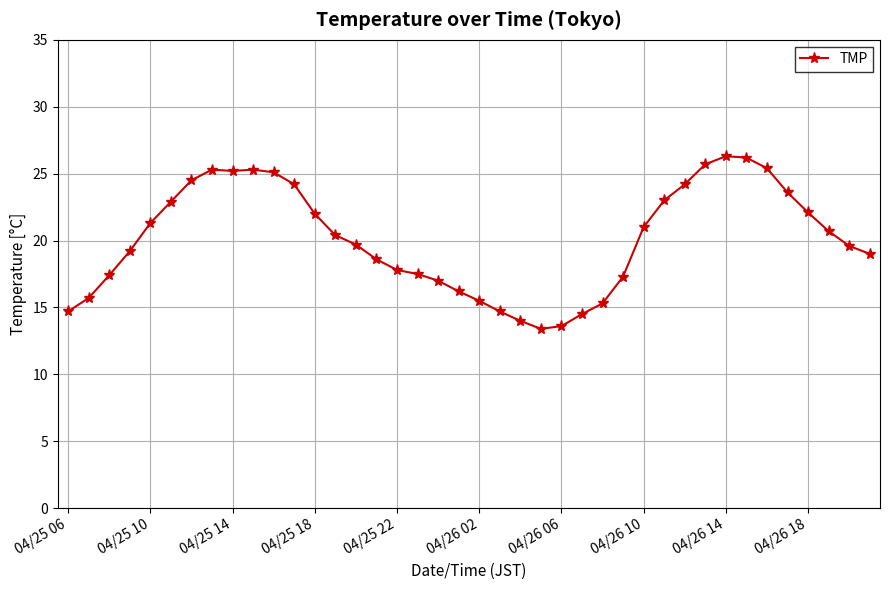

What is the difference between the maximum and minimum values?

12.9